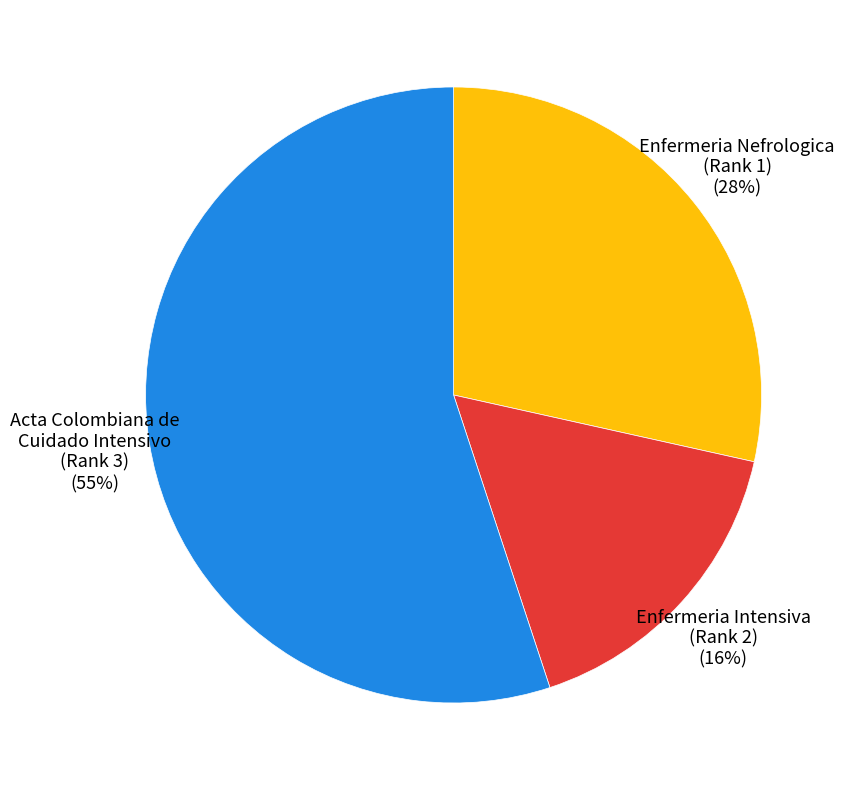

To the nearest percent, what portion does Enfermeria Nefrologica (Rank 1) represent?

28%